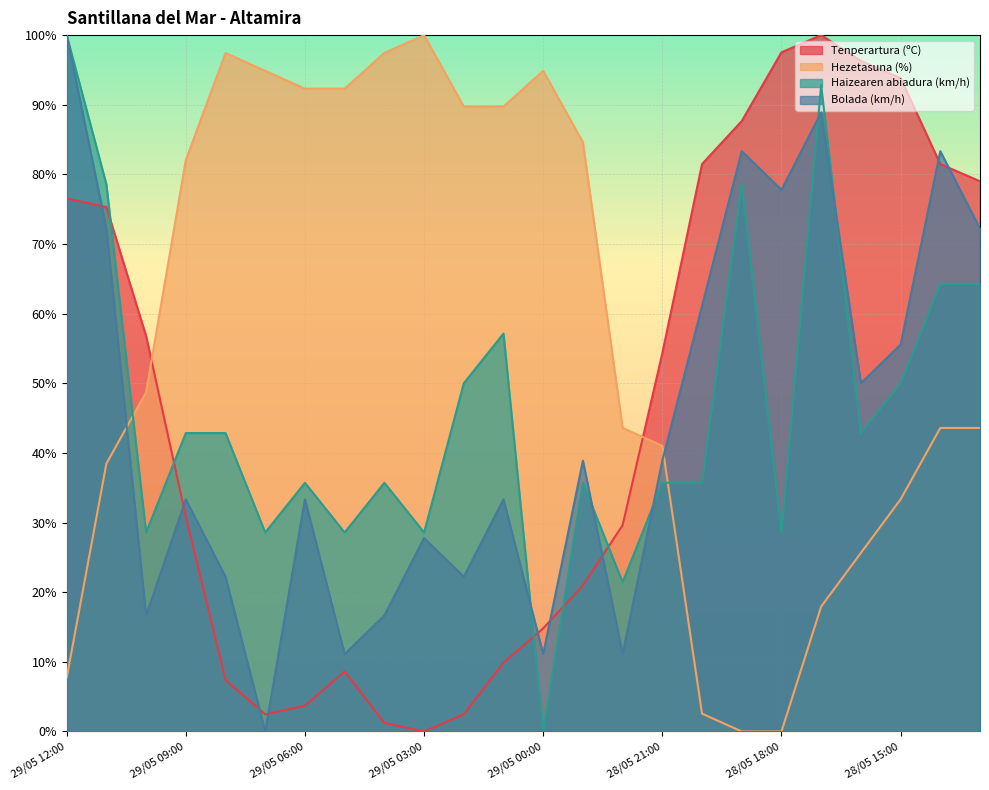

What is the sum of all Bolada (km/h) values?

1061.1